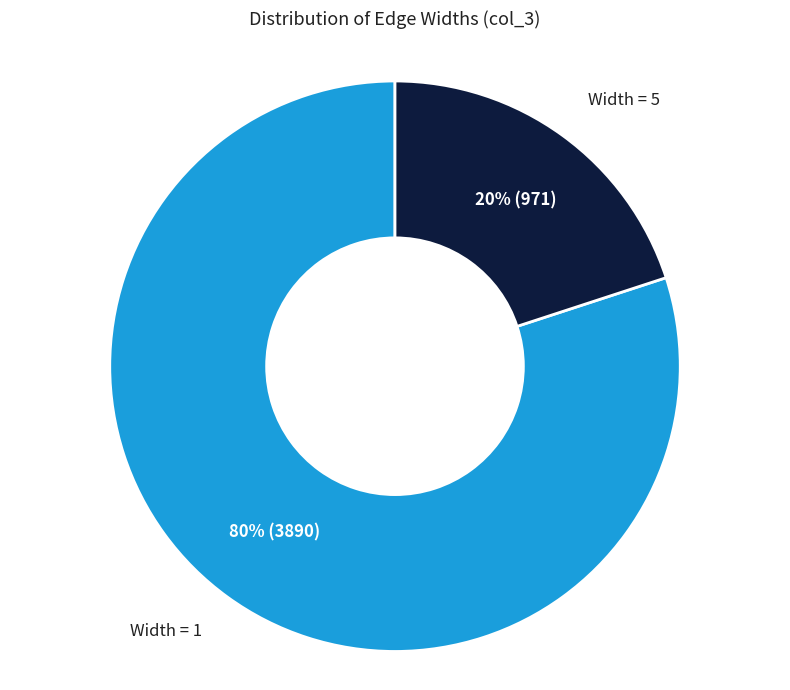

To the nearest percent, what is the average slice percentage?

50%